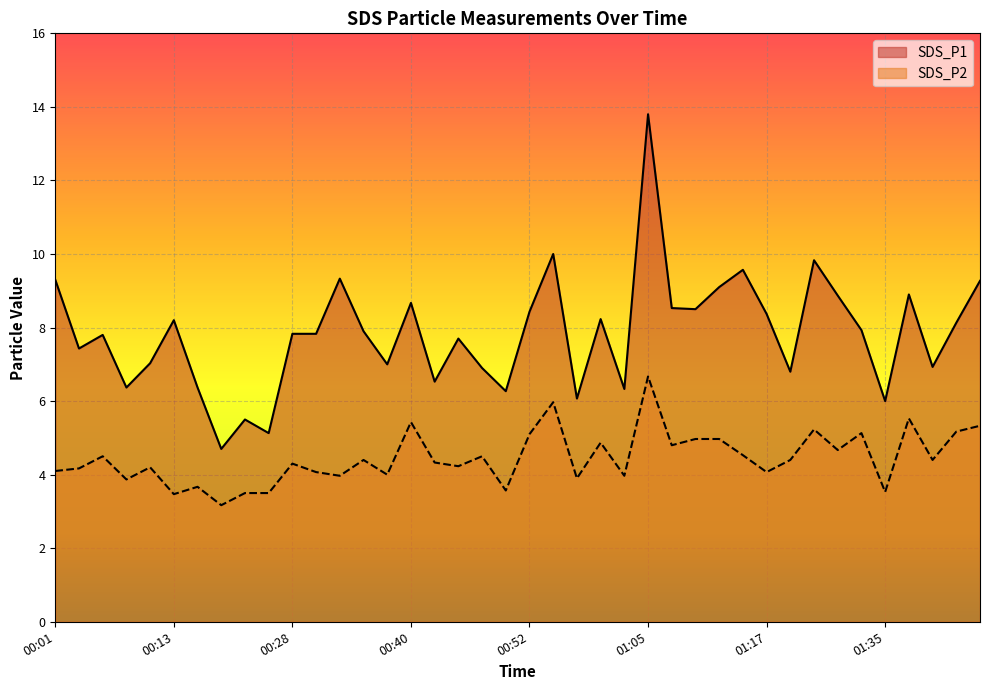

What is the sum of all SDS_P1 values?

313.4